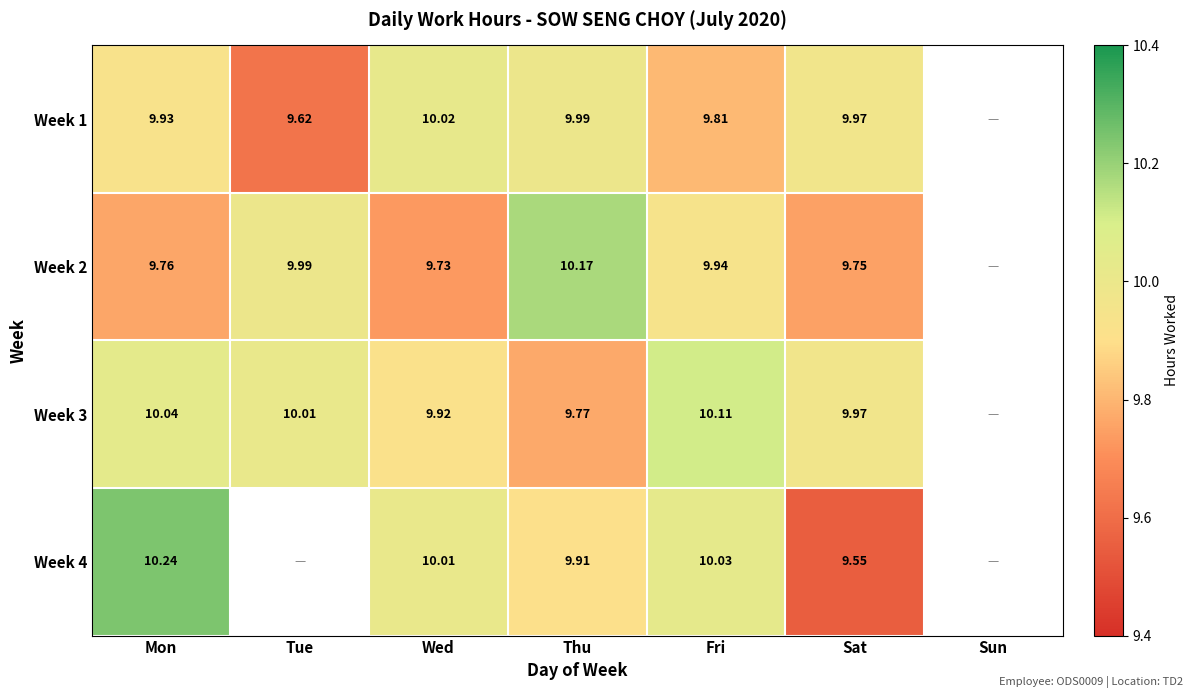

Between Fri and Mon, which is larger?

Mon